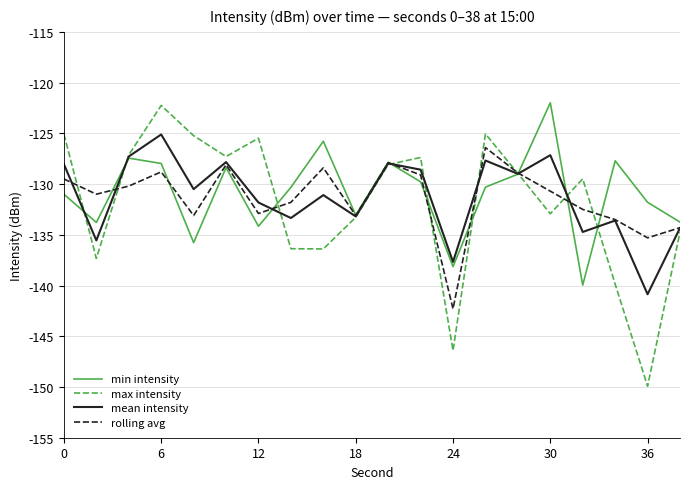

Which series has the largest range (max minus min)?

max intensity